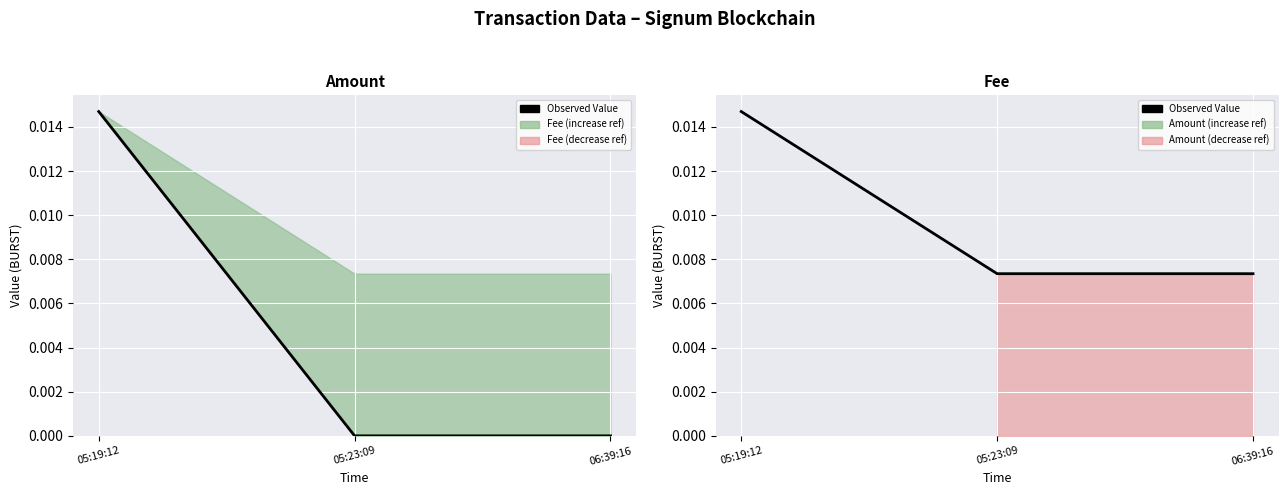

At which label is the value closest to 0?

05:23:09